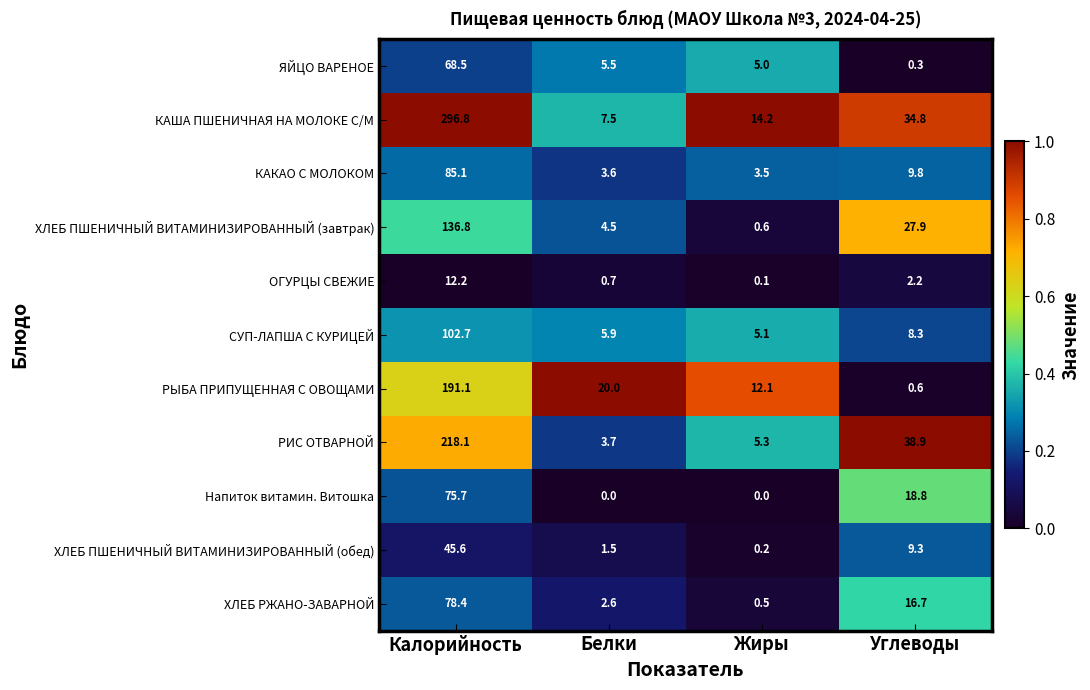

Rank the series at Калорийность from lowest to highest value.

ОГУРЦЫ СВЕЖИЕ, ХЛЕБ ПШЕНИЧНЫЙ ВИТАМИНИЗИРОВАННЫЙ (обед), ЯЙЦО ВАРЕНОЕ, Напиток витамин. Витошка, ХЛЕБ РЖАНО-ЗАВАРНОЙ, КАКАО С МОЛОКОМ, СУП-ЛАПША С КУРИЦЕЙ, ХЛЕБ ПШЕНИЧНЫЙ ВИТАМИНИЗИРОВАННЫЙ (завтрак), РЫБА ПРИПУЩЕННАЯ С ОВОЩАМИ, РИС ОТВАРНОЙ, КАША ПШЕНИЧНАЯ НА МОЛОКЕ С/М